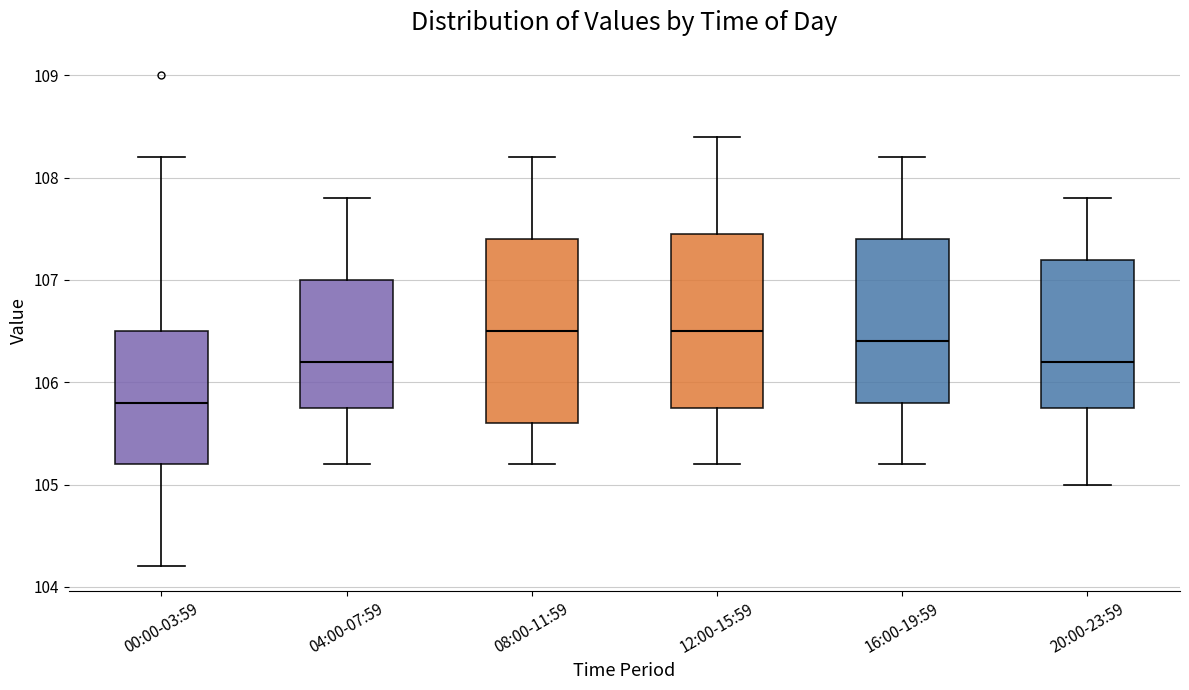

Reading left to right, transcribe this box plot: for each box, give where its median line is, the range the box spans, and where its two whiskers end, as read against the y-axis. The values are not printed on the chart, so give them approximately, as read against the axis.

00:00-03:59: median 105.8, box 105.2 to 106.5, whiskers 104.2 to 108.2
04:00-07:59: median 106.2, box 105.8 to 107.0, whiskers 105.2 to 107.8
08:00-11:59: median 106.5, box 105.6 to 107.4, whiskers 105.2 to 108.2
12:00-15:59: median 106.5, box 105.8 to 107.5, whiskers 105.2 to 108.4
16:00-19:59: median 106.4, box 105.8 to 107.4, whiskers 105.2 to 108.2
20:00-23:59: median 106.2, box 105.8 to 107.2, whiskers 105.0 to 107.8